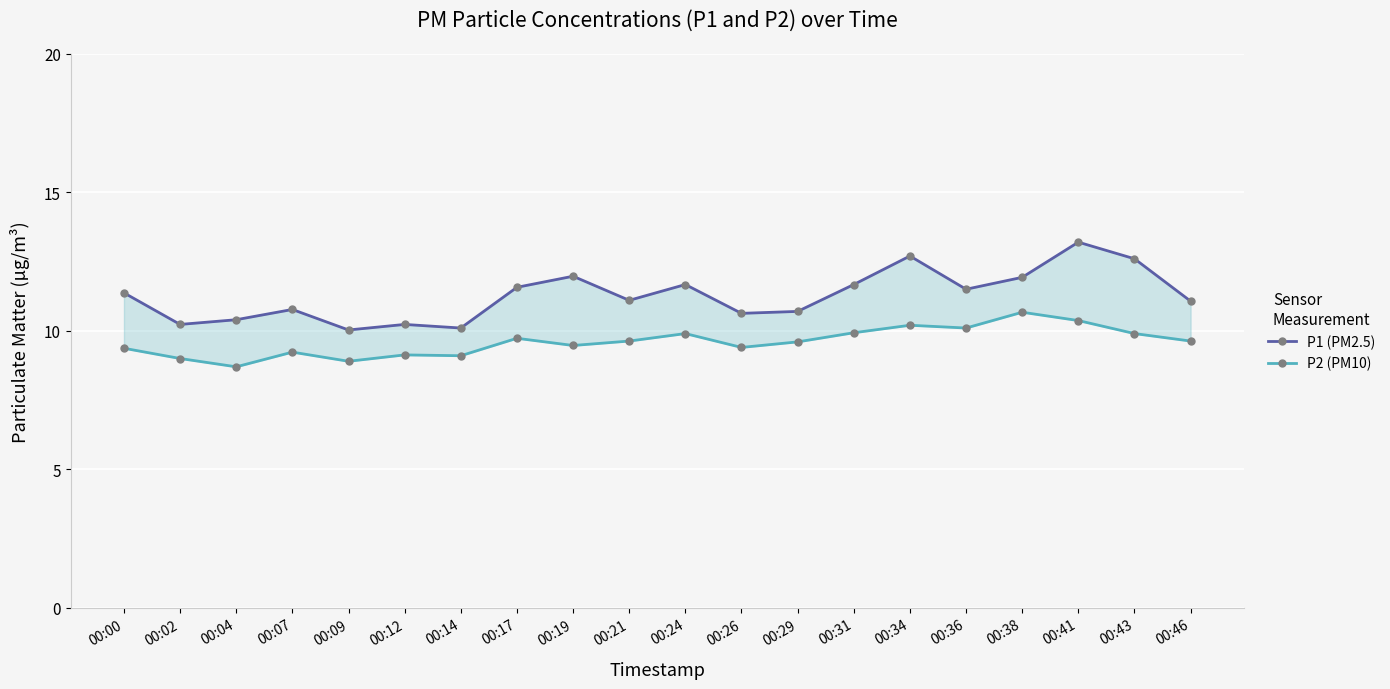

Does the chart display data point markers on the line(s)?

Yes